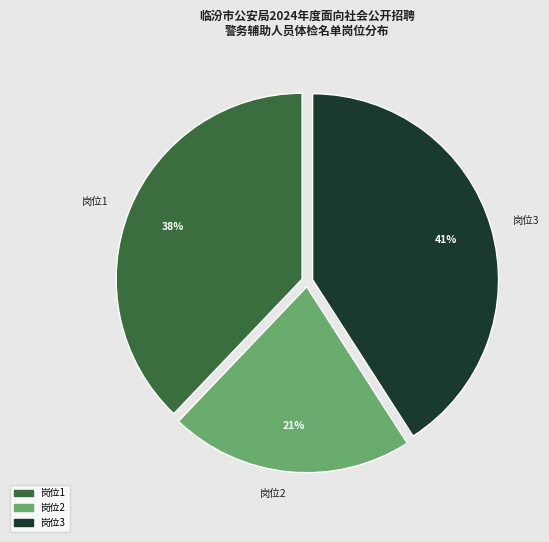

Which slice is the smallest?

岗位2